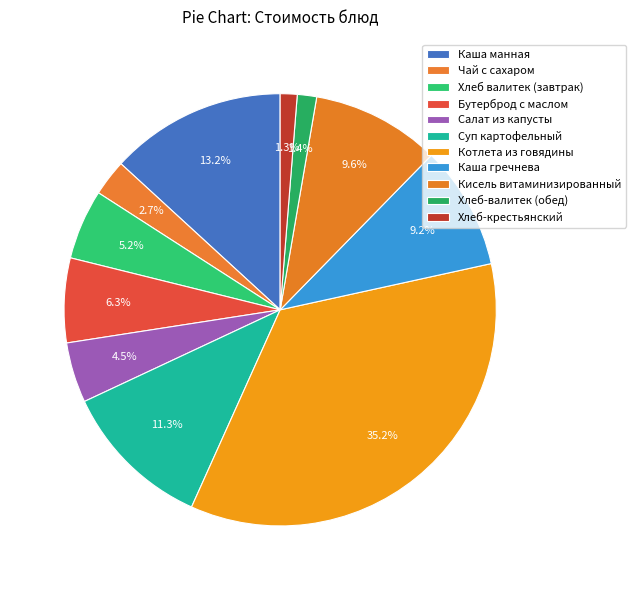

How much of the chart is everything except Суп картофельный?

88.7%